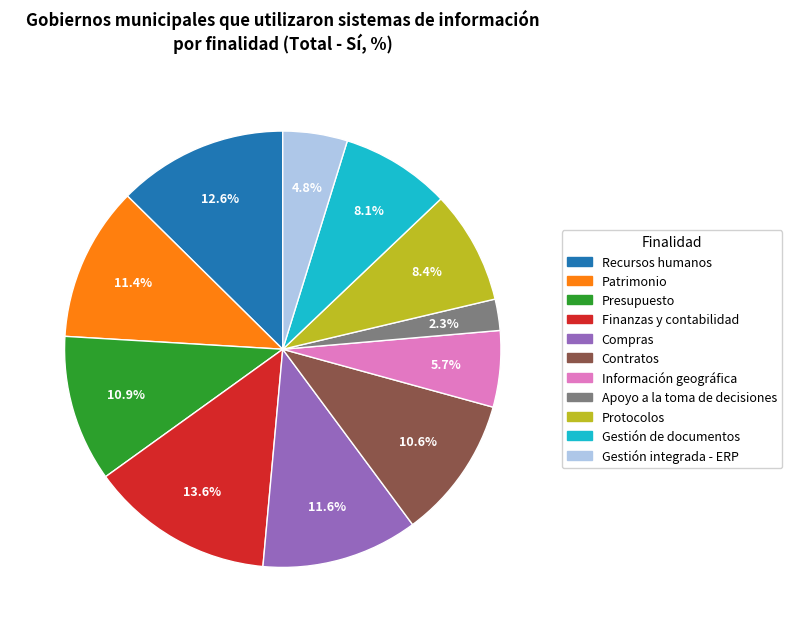

Does Presupuesto account for over 50% of the chart?

No